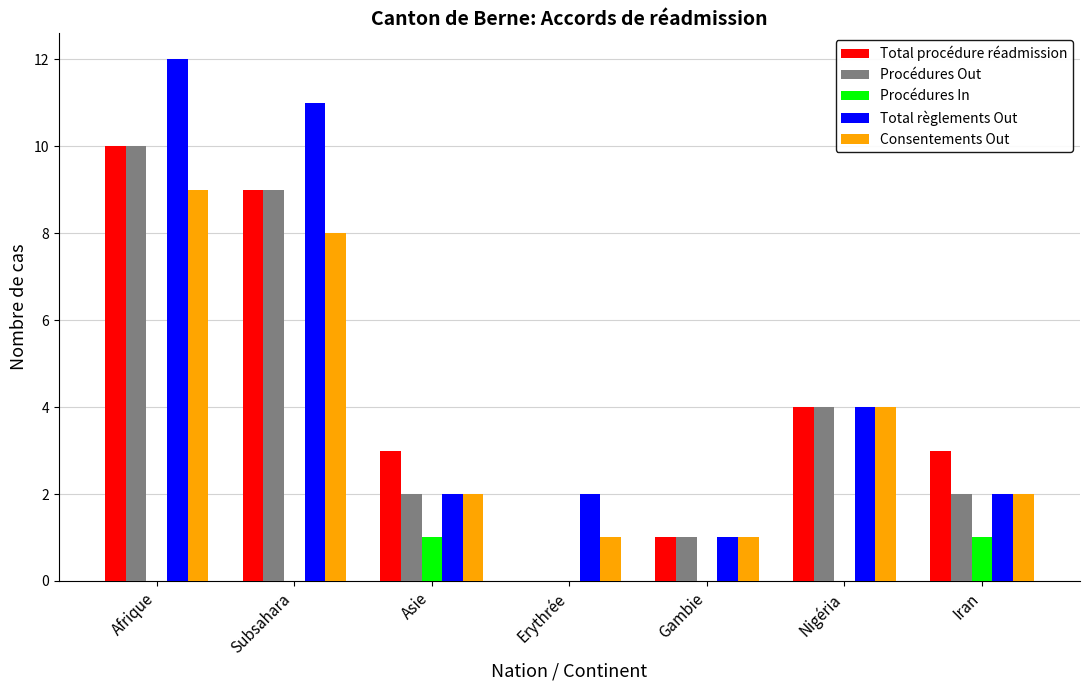

True or false: Procédures Out has a value of 2 at Iran.

True